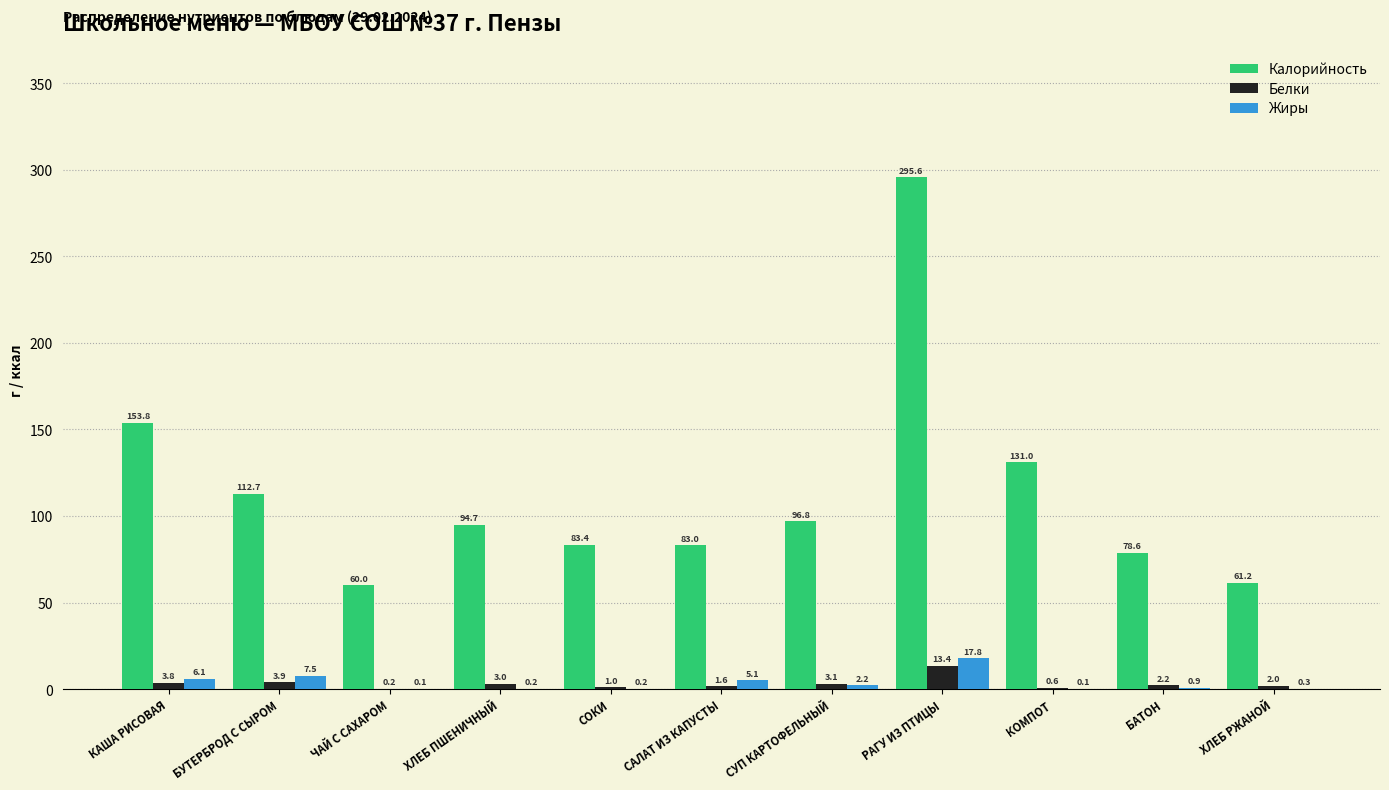

True or false: Белки has a value of 3.1 at СУП КАРТОФЕЛЬНЫЙ.

True